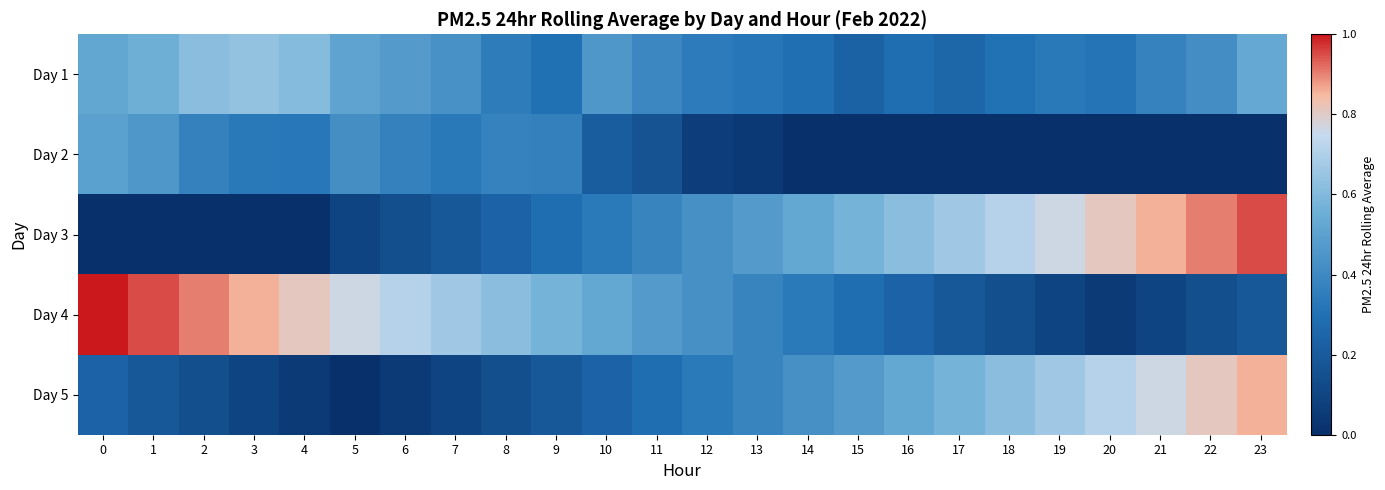

Reading left to right, extract all data points from this chart.

Day 1: 0=0.5	1=0.6	2=0.6	3=0.6	4=0.6	5=0.5	6=0.5	7=0.4	8=0.3	9=0.3	10=0.5	11=0.4	12=0.3	13=0.3	14=0.3	15=0.2	16=0.3	17=0.3	18=0.3	19=0.3	20=0.3	21=0.4	22=0.4	23=0.5
Day 2: 0=0.5	1=0.5	2=0.4	3=0.3	4=0.3	5=0.4	6=0.4	7=0.3	8=0.4	9=0.4	10=0.2	11=0.2	12=0.1	13=0.0	14=0.0	15=0.0	16=0.0	17=0.0	18=0.0	19=0.0	20=0.0	21=0.0	22=0.0	23=0.0
Day 3: 0=0.0	1=0.0	2=0.0	3=0.0	4=0.0	5=0.1	6=0.1	7=0.2	8=0.2	9=0.3	10=0.3	11=0.4	12=0.4	13=0.5	14=0.5	15=0.6	16=0.6	17=0.7	18=0.7	19=0.8	20=0.8	21=0.9	22=0.9	23=1.0
Day 4: 0=1.0	1=1.0	2=0.9	3=0.9	4=0.8	5=0.8	6=0.7	7=0.7	8=0.6	9=0.6	10=0.5	11=0.5	12=0.4	13=0.4	14=0.3	15=0.3	16=0.2	17=0.2	18=0.1	19=0.1	20=0.0	21=0.1	22=0.1	23=0.2
Day 5: 0=0.2	1=0.2	2=0.1	3=0.1	4=0.0	5=0.0	6=0.0	7=0.1	8=0.1	9=0.2	10=0.2	11=0.3	12=0.3	13=0.4	14=0.4	15=0.5	16=0.5	17=0.6	18=0.6	19=0.7	20=0.7	21=0.8	22=0.8	23=0.9